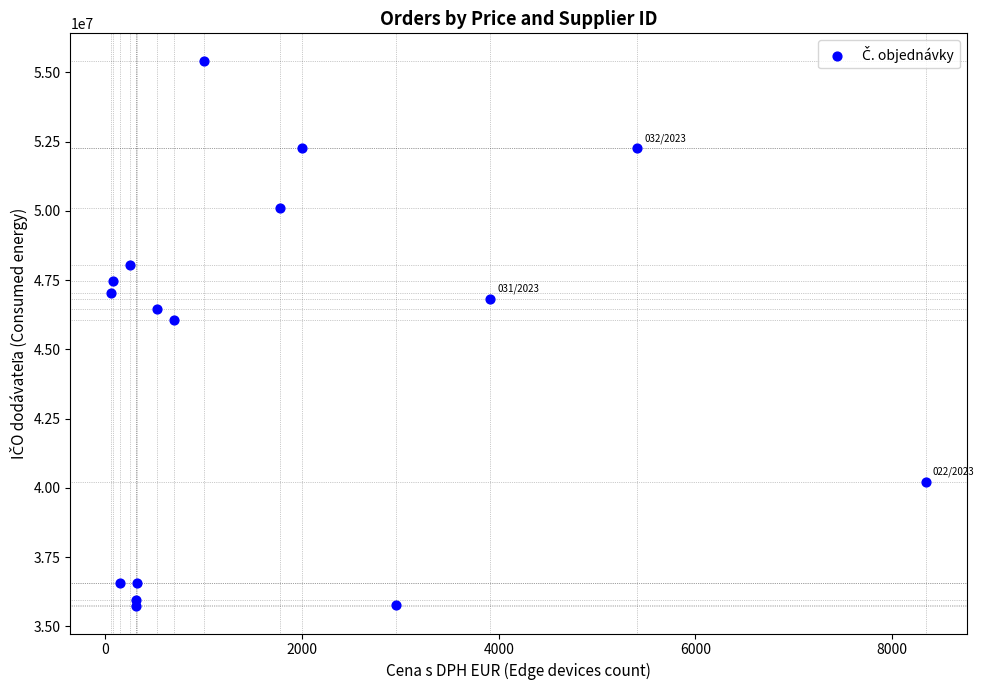

What Y value in the scatter plot is closest to 45575530?

46069666